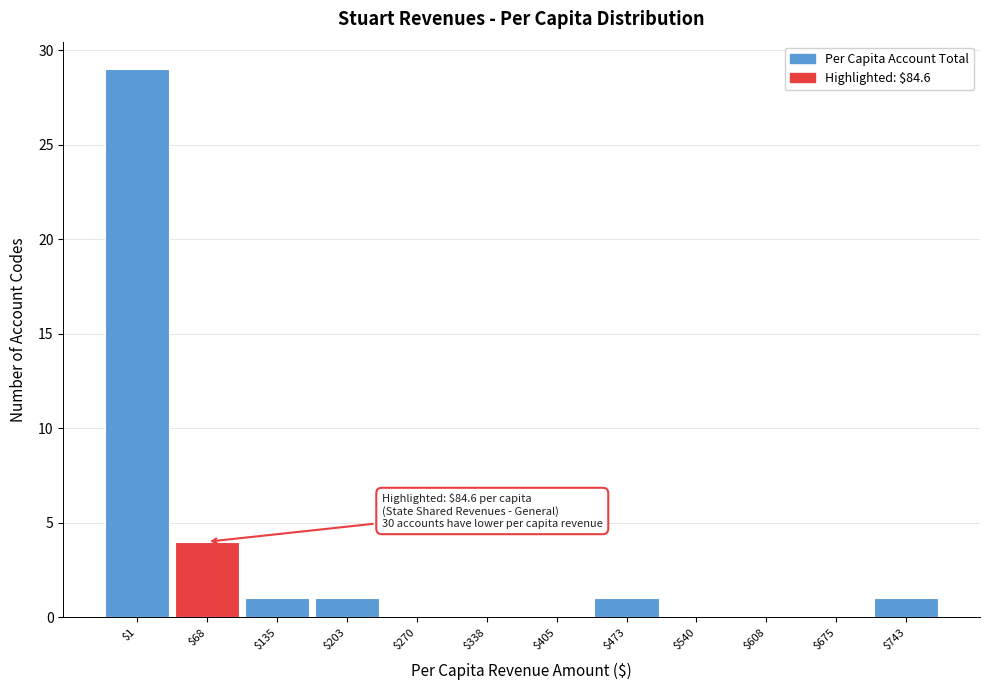

At which label is the value closest to 14?

$68